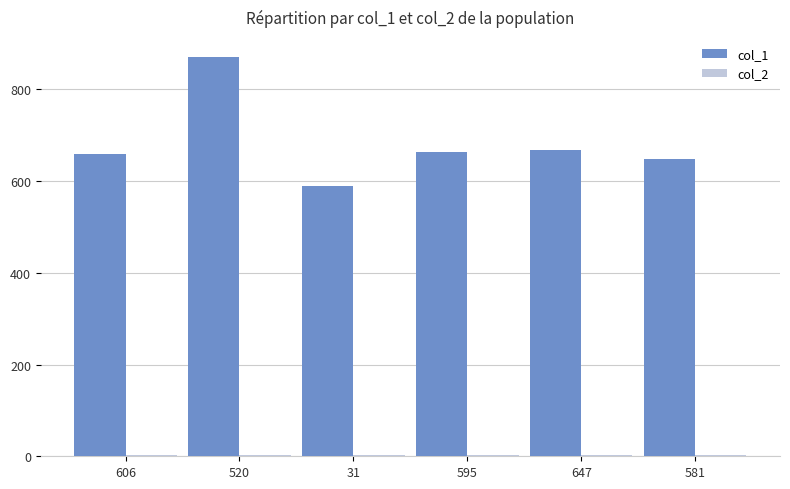

At which category is the sum across all series the highest?

520